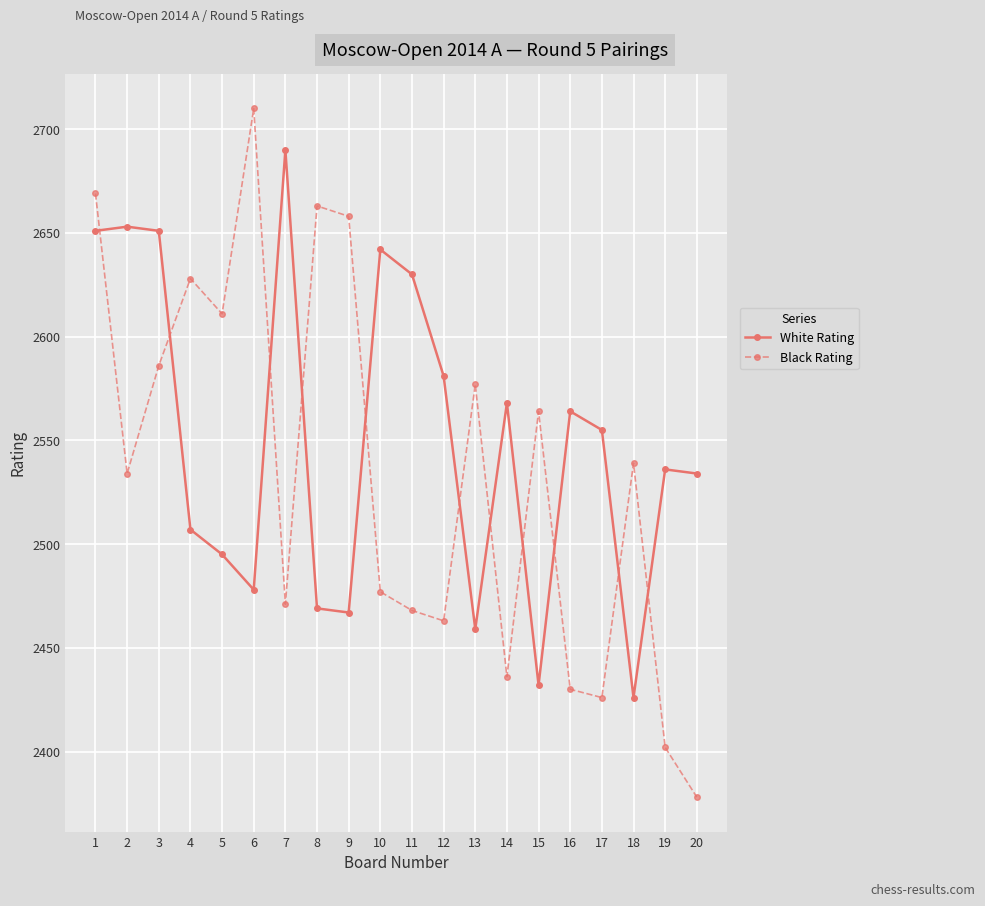

At which label does Black Rating first exceed 2539?

1